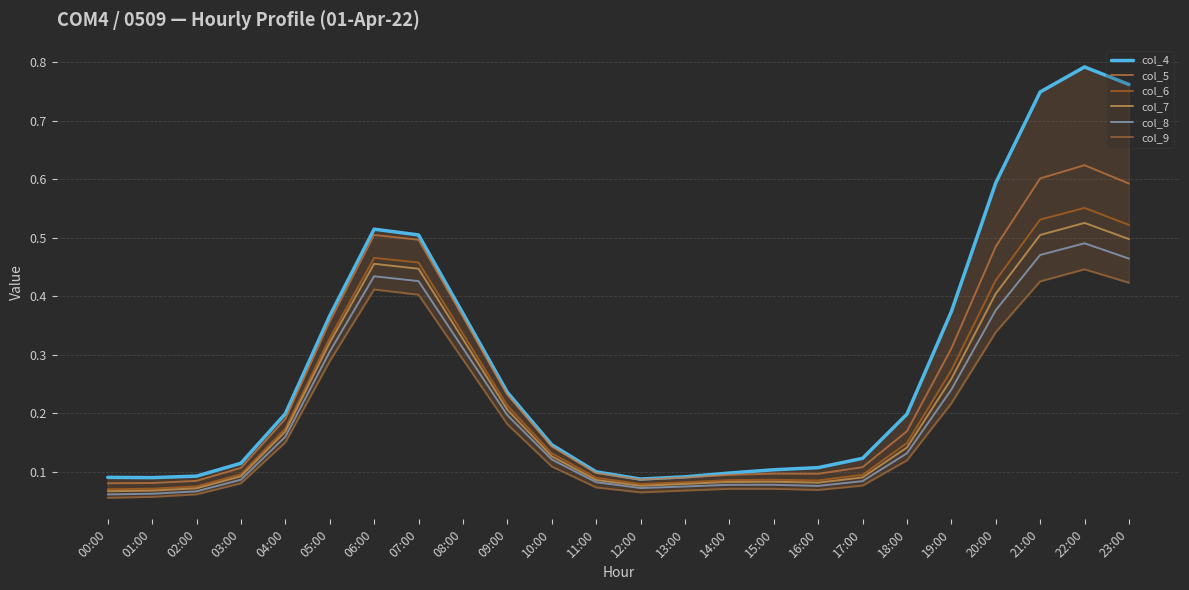

The col_6 series shows 0.1 at 05:00. True or false?

False